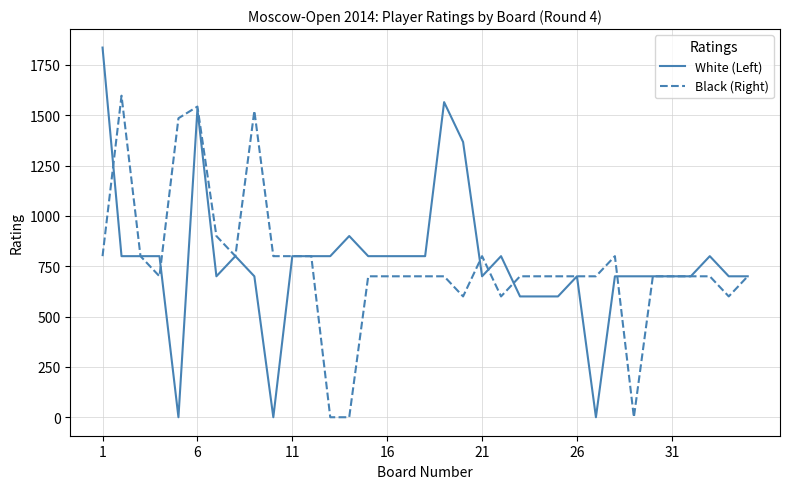

Rank the series by their maximum value, from highest to lowest.

White (Left), Black (Right)